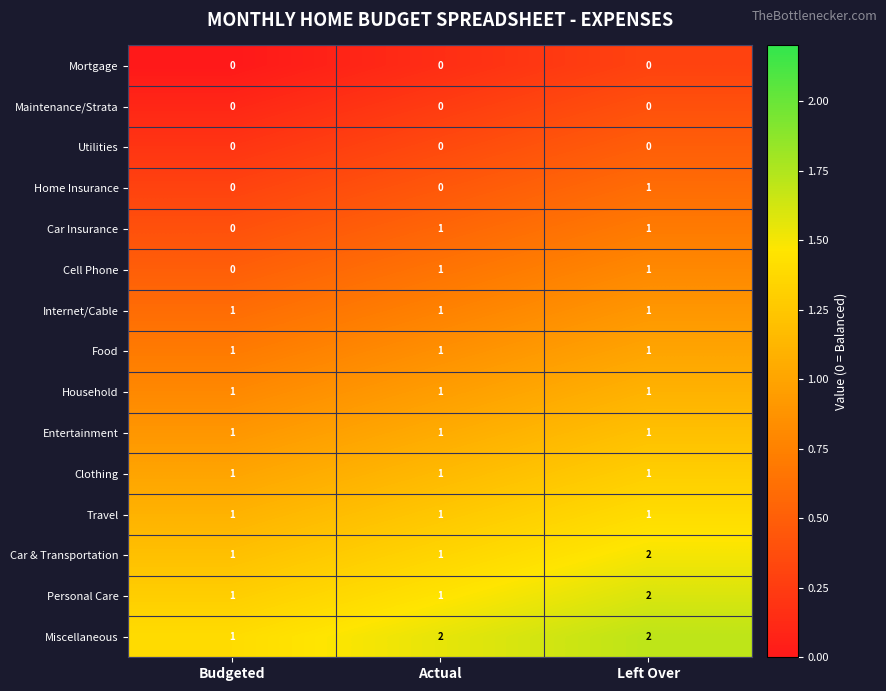

What is the maximum value shown in the chart?

2